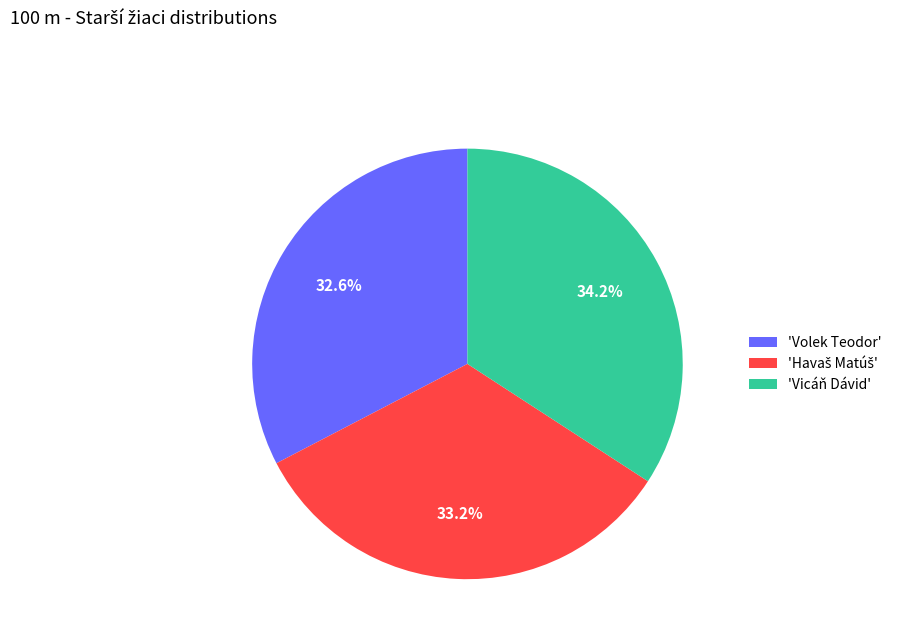

Between 'Volek Teodor' and 'Vicáň Dávid', which is larger?

'Vicáň Dávid'